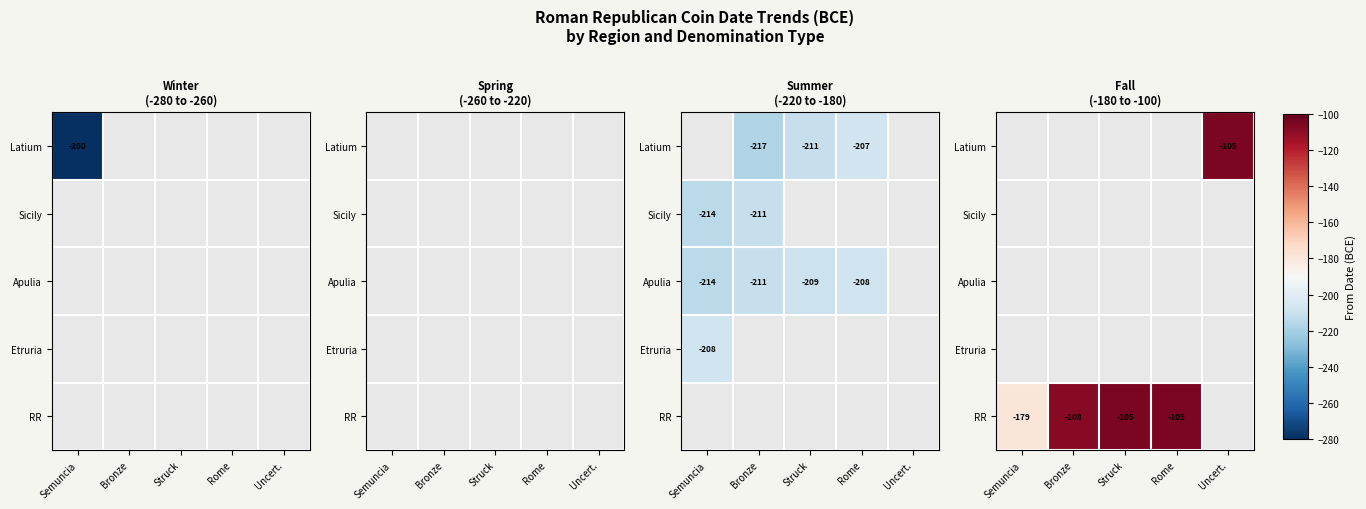

At Rome, list the series in order from smallest to largest.

Latium, Sicily, Apulia, Etruria, RR